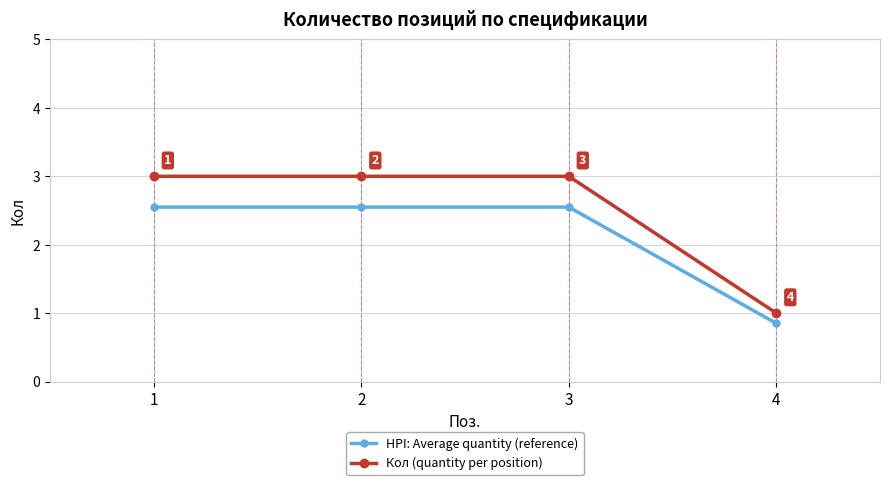

At how many categories does at least one series exceed 2?

3